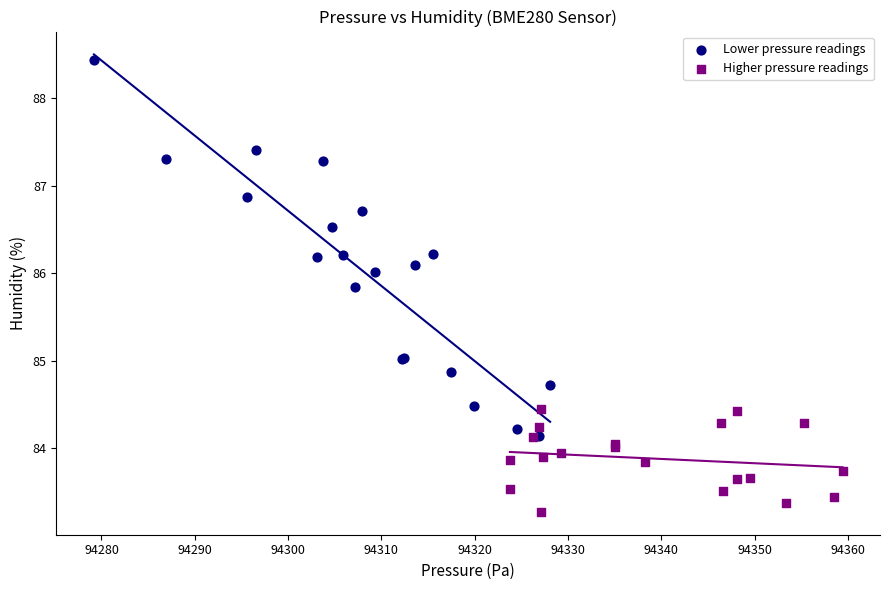

Which series has the widest spread of Y values?

Lower pressure readings